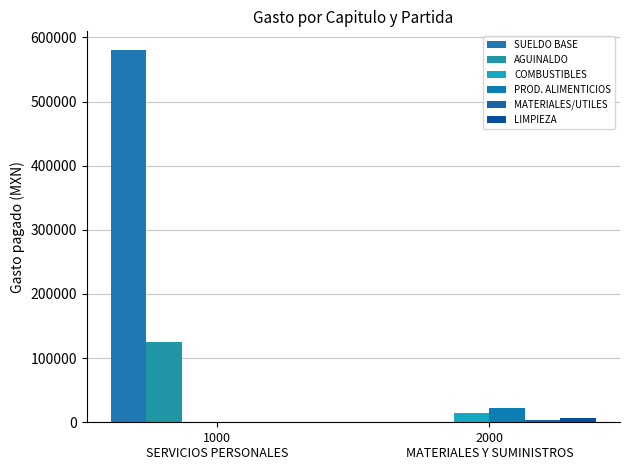

Count the number of data series in this chart.

6